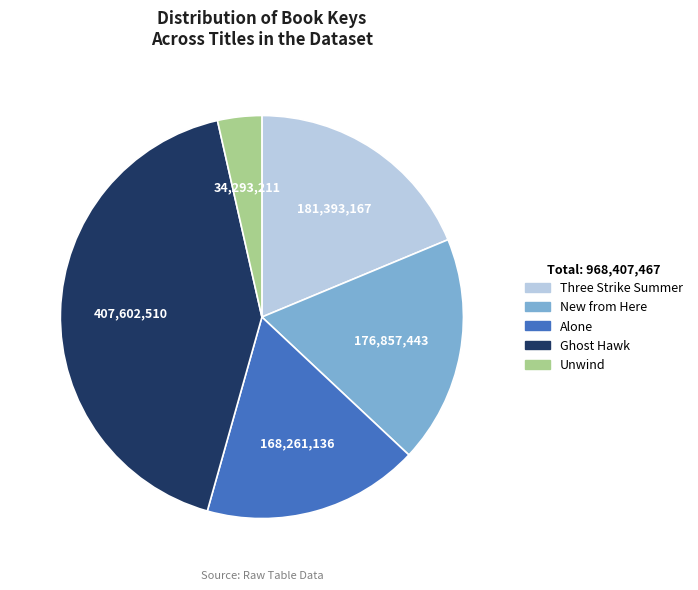

Between Three Strike Summer and Ghost Hawk, which is larger?

Ghost Hawk